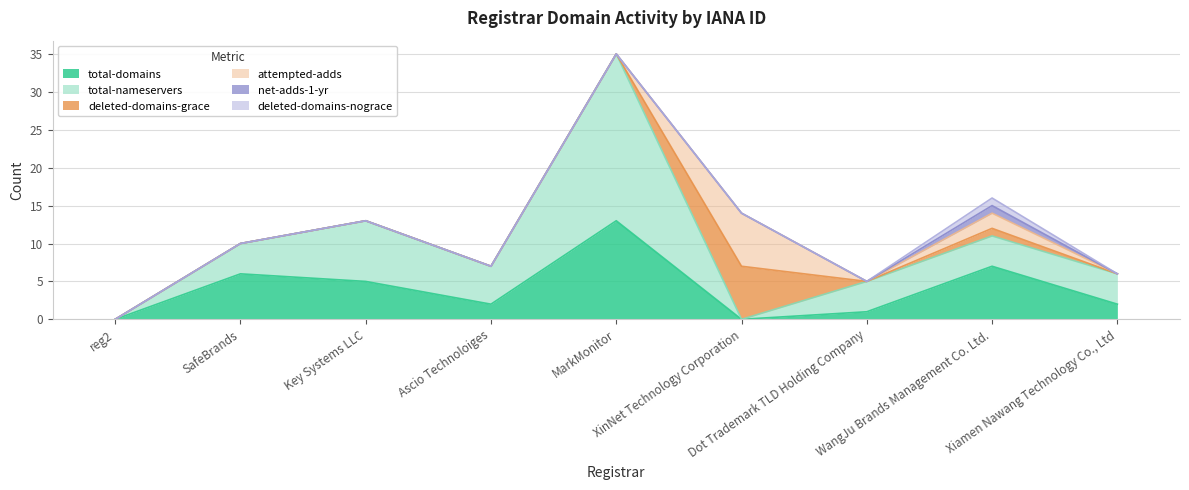

Where is the first local maximum for total-nameservers?

Key Systems LLC